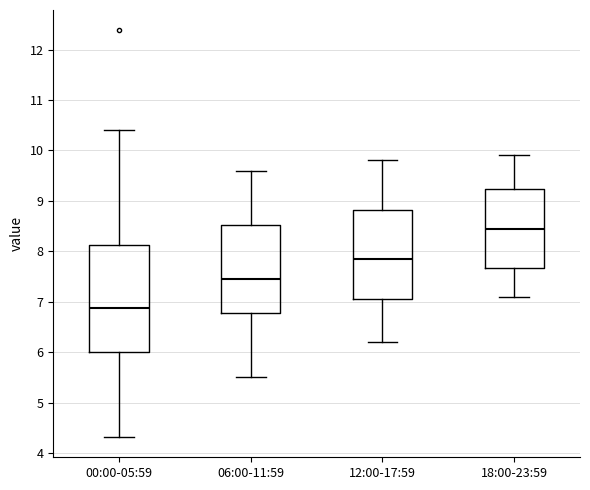

Reading left to right, read every box against the y-axis: the position of its median line, the range the box covers, and the ends of its whiskers. The values are not printed on the chart, so give them approximately, as read against the axis.

00:00-05:59: median 6.9, box 6.0 to 8.1, whiskers 4.3 to 10.4
06:00-11:59: median 7.5, box 6.8 to 8.5, whiskers 5.5 to 9.6
12:00-17:59: median 7.9, box 7.1 to 8.8, whiskers 6.2 to 9.8
18:00-23:59: median 8.5, box 7.7 to 9.2, whiskers 7.1 to 9.9